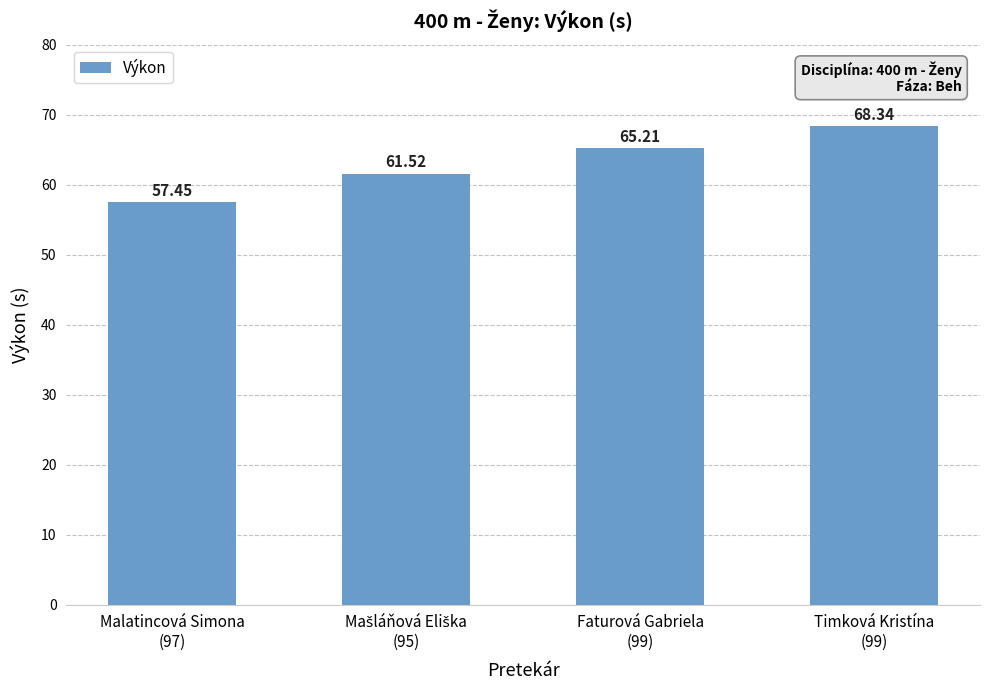

What is the label of the 4th bar from the left?

Timková Kristína
(99)